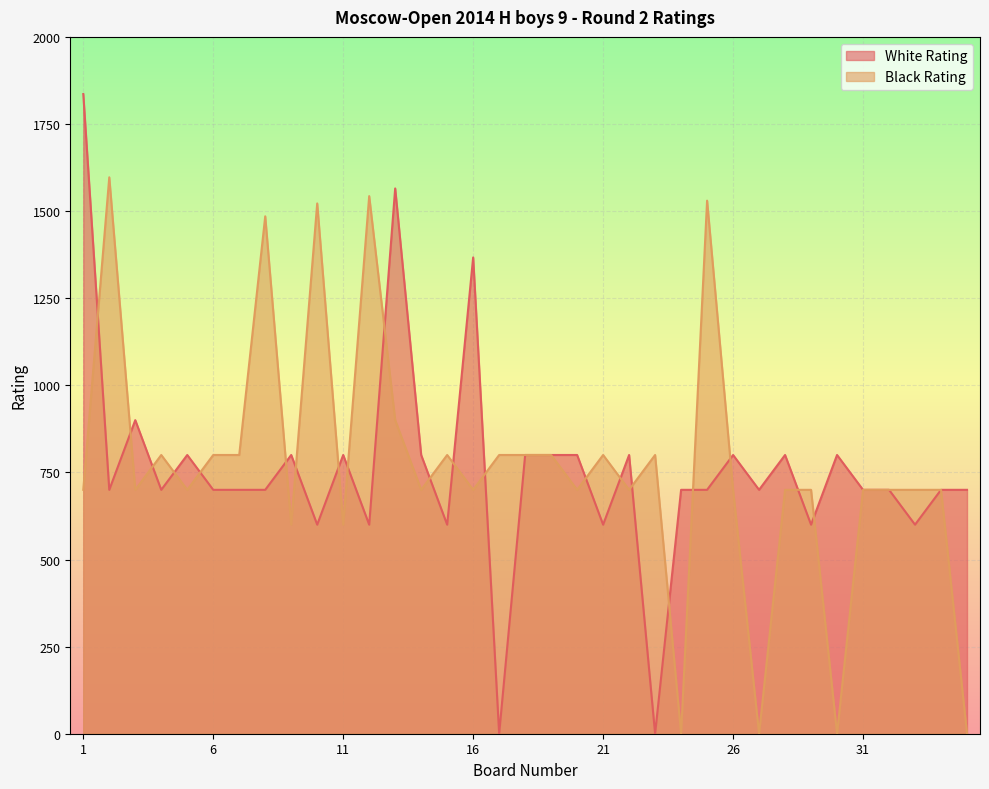

At how many categories does at least one series exceed 1476?

7